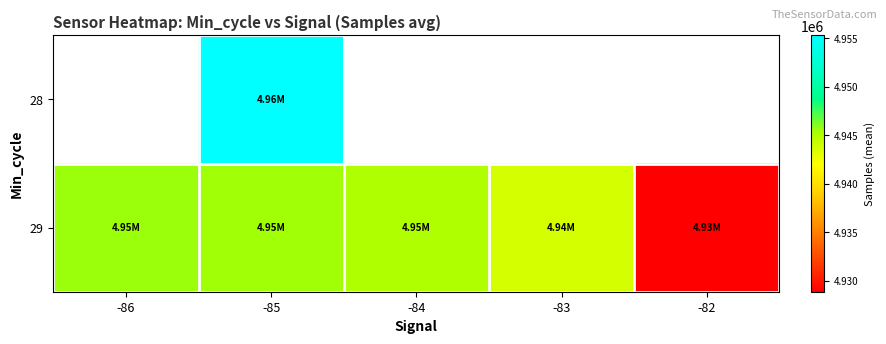

At which label does 28 reach its peak?

-86